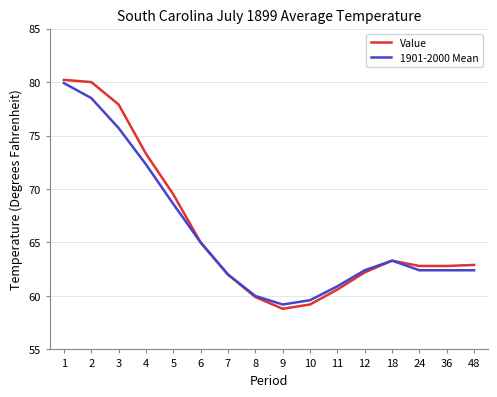

True or false: Value has a value of 58.8 at 9.

True